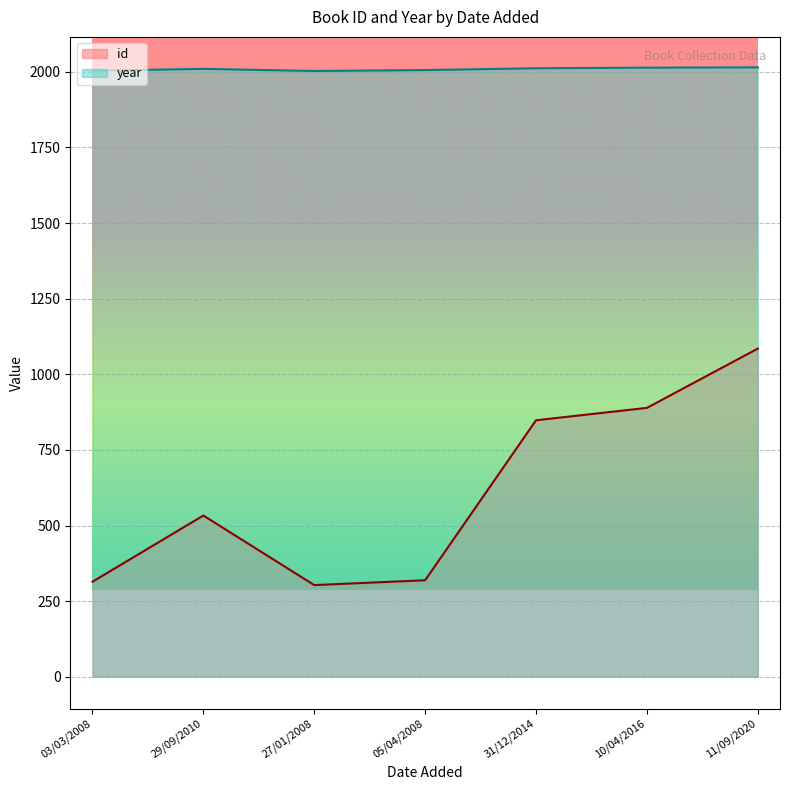

Where is id nearest to the value 694?

31/12/2014